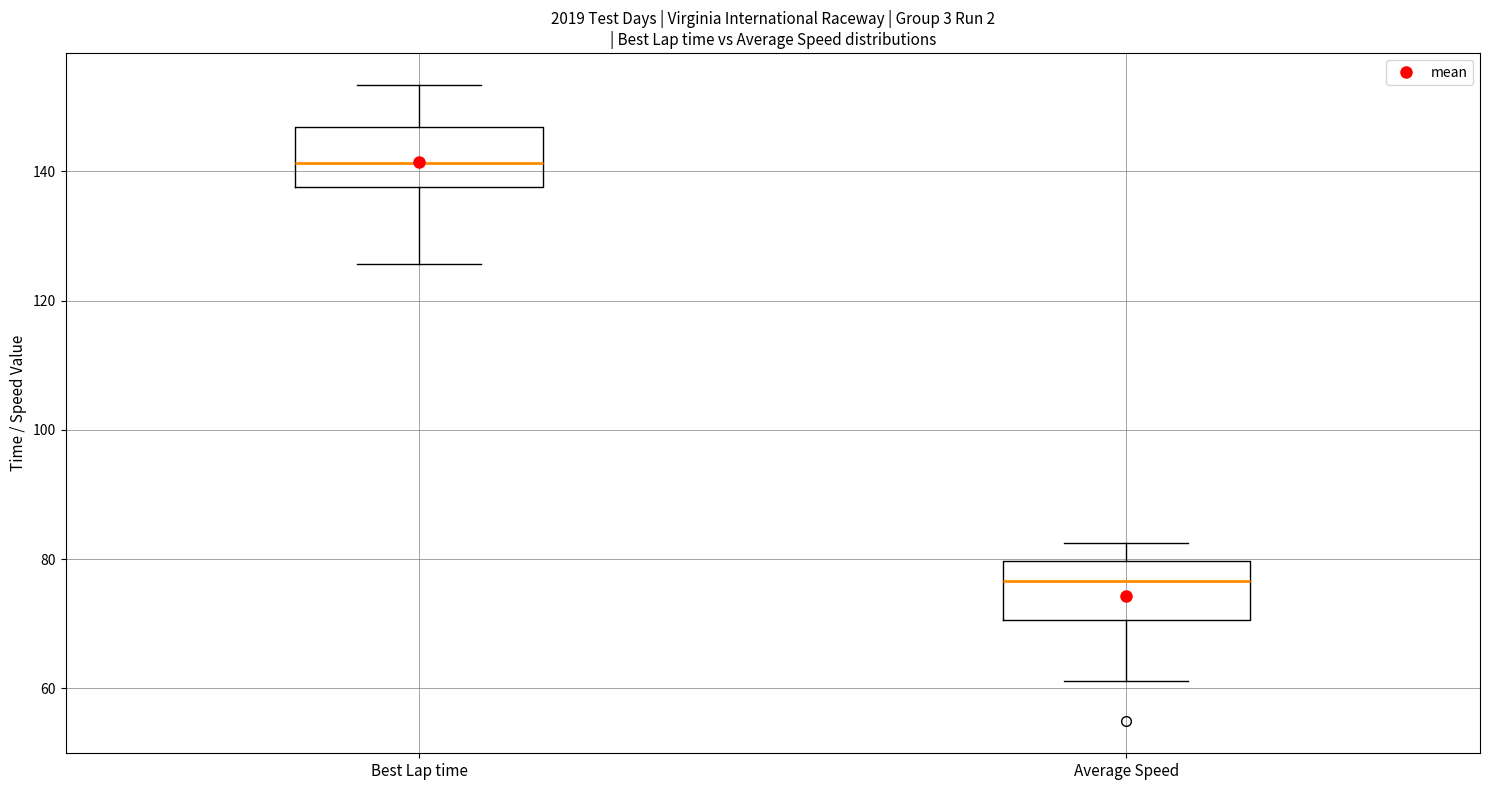

Reading left to right, read every box against the y-axis: the position of its median line, the range the box covers, and the ends of its whiskers. The values are not printed on the chart, so give them approximately, as read against the axis.

Best Lap time: median 142, box 138 to 146, whiskers 126 to 154
Average Speed: median 76, box 70 to 80, whiskers 62 to 82